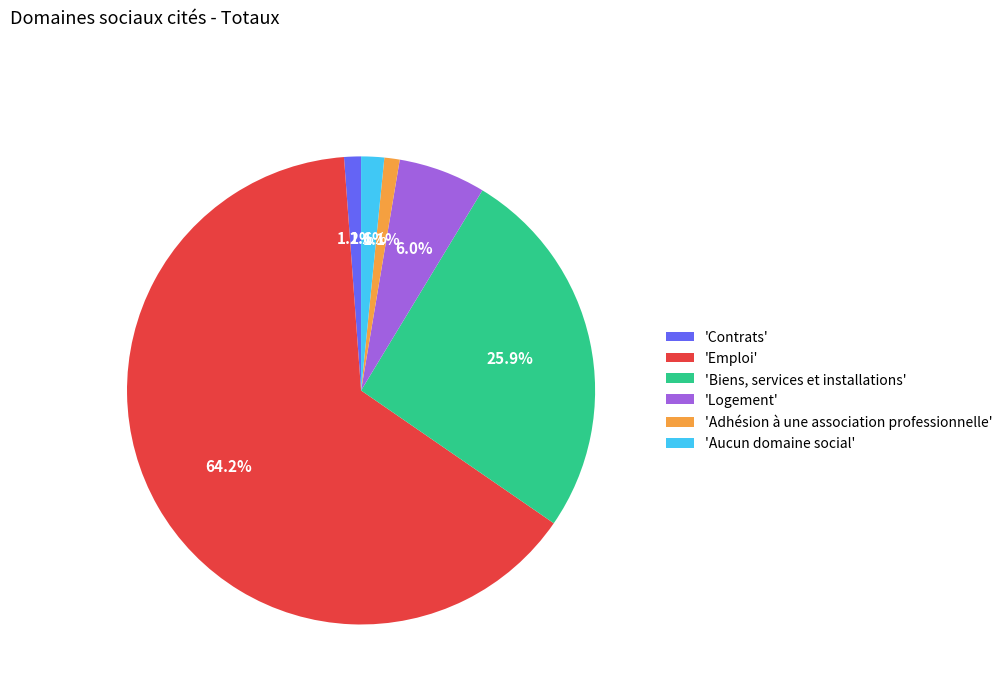

Which category has the biggest portion of the pie?

'Emploi'